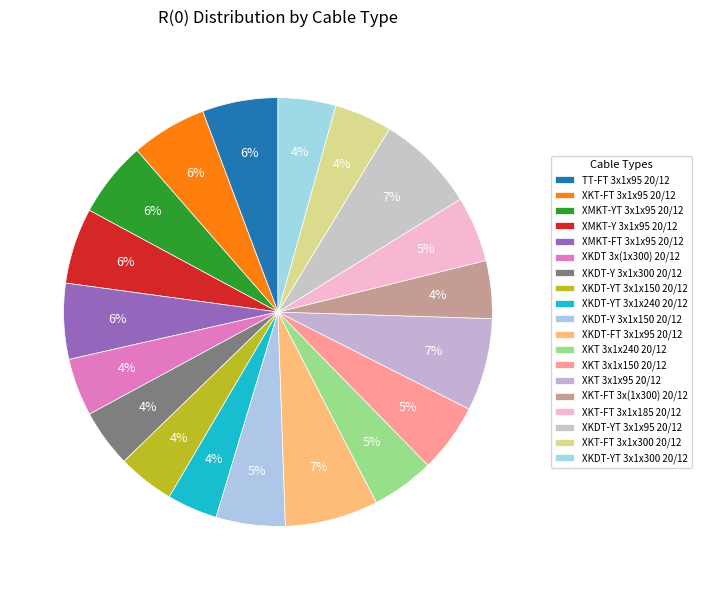

How many segments does this pie chart have?

19